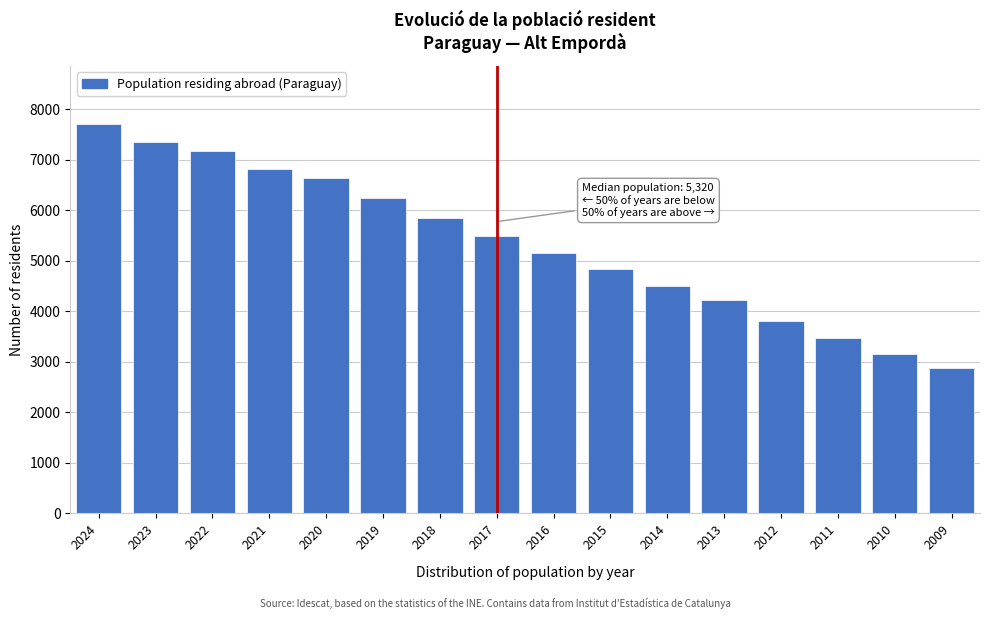

Reading left to right, what are all the values shown in this chart?

7698	7343	7179	6806	6637	6240	5843	5491	5150	4845	4497	4214	3814	3470	3152	2878